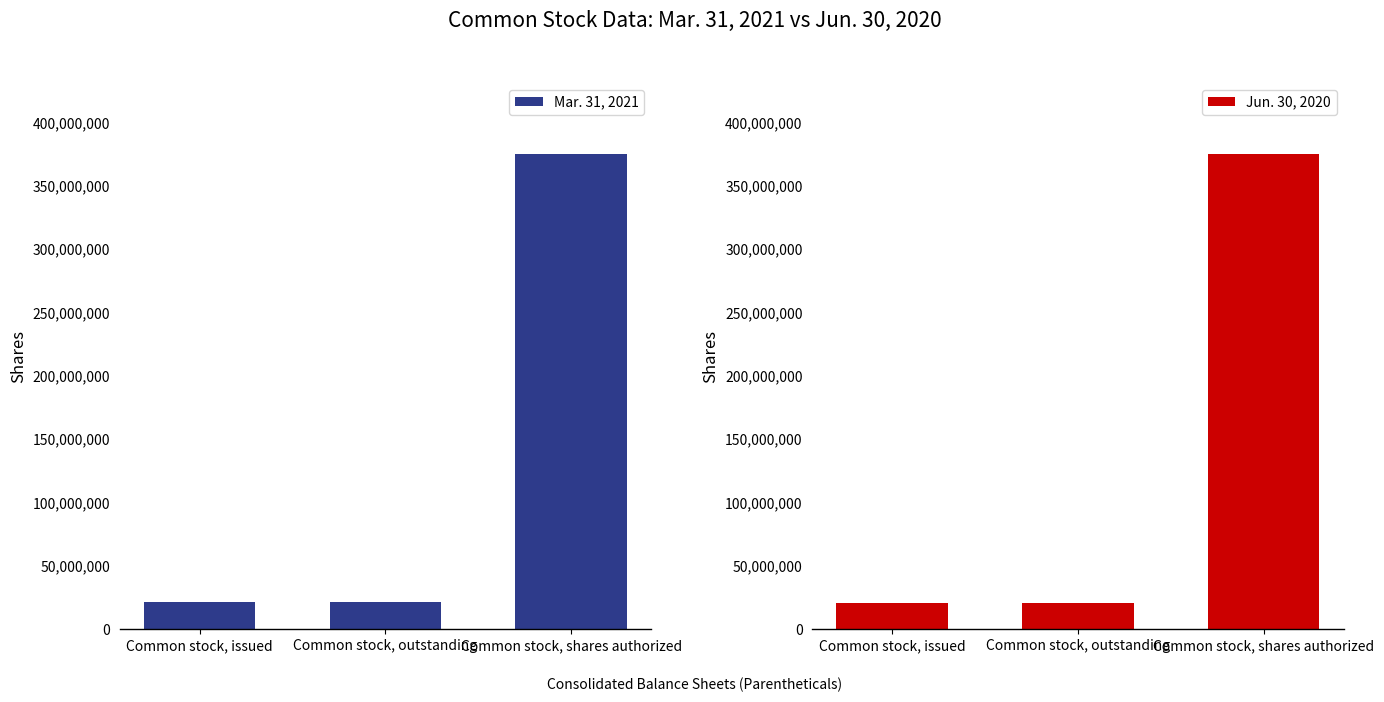

Reading left to right, transcribe all the data shown in this chart.

Mar. 31, 2021: 21474138	21474138	375000000
Jun. 30, 2020: 20943846	20943846	375000000